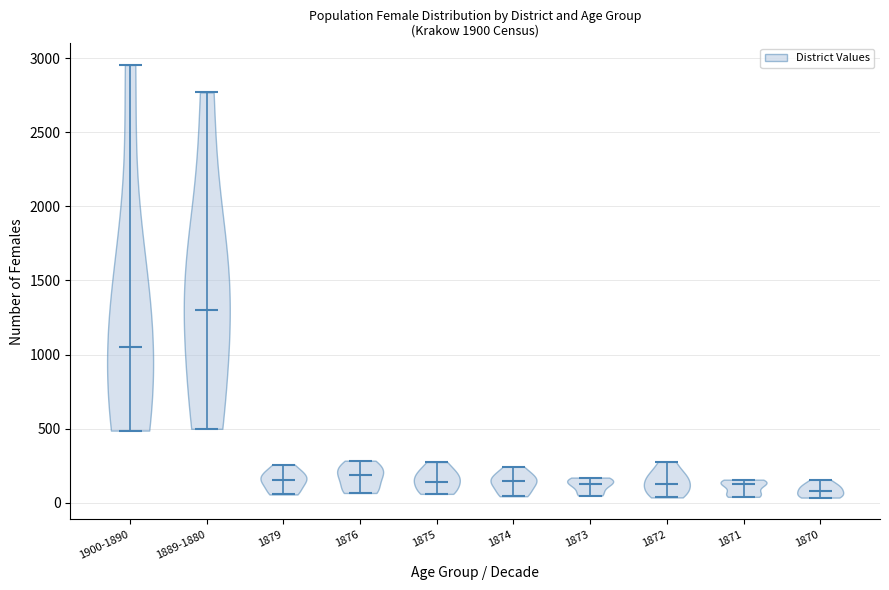

Which violin has the highest median line?

1889-1880